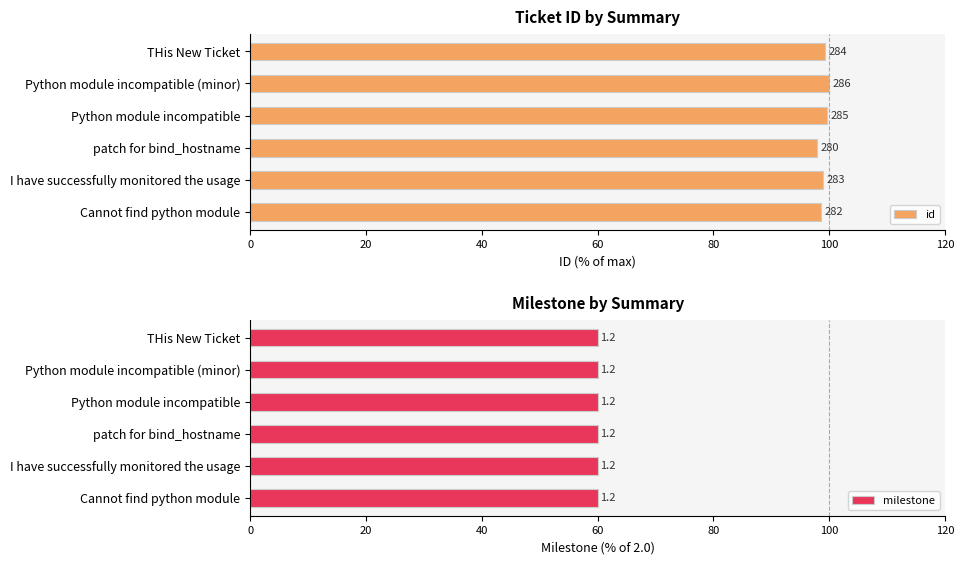

True or false: milestone has a value of 0.9 at 60.

False